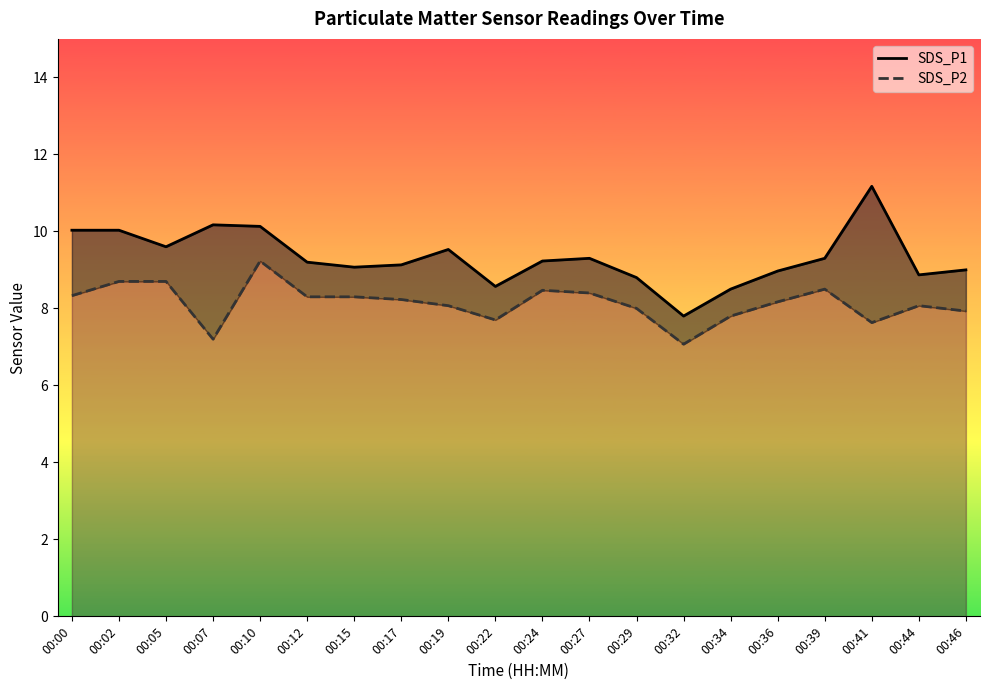

What is the difference between the maximum and minimum values in the SDS_P2 series?

2.2